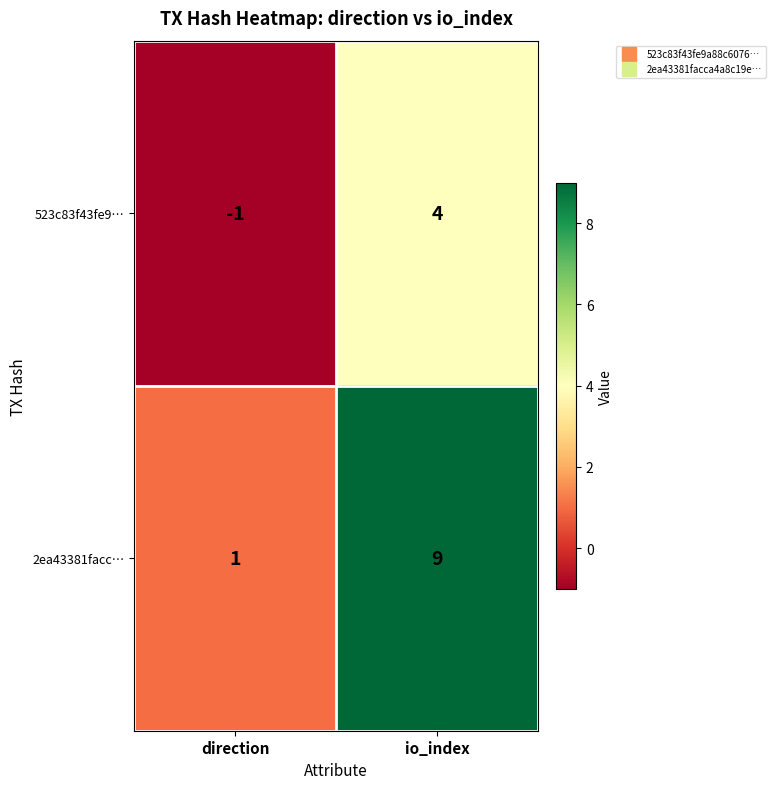

Which series changed the most between direction and io_index?

2ea43381facc…